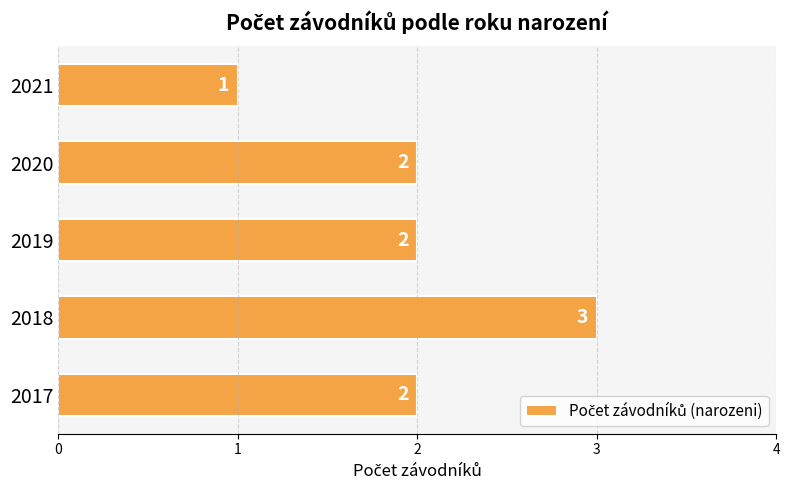

Reading bottom to top, transcribe all the data shown in this chart.

2017=2	2018=3	2019=2	2020=2	2021=1